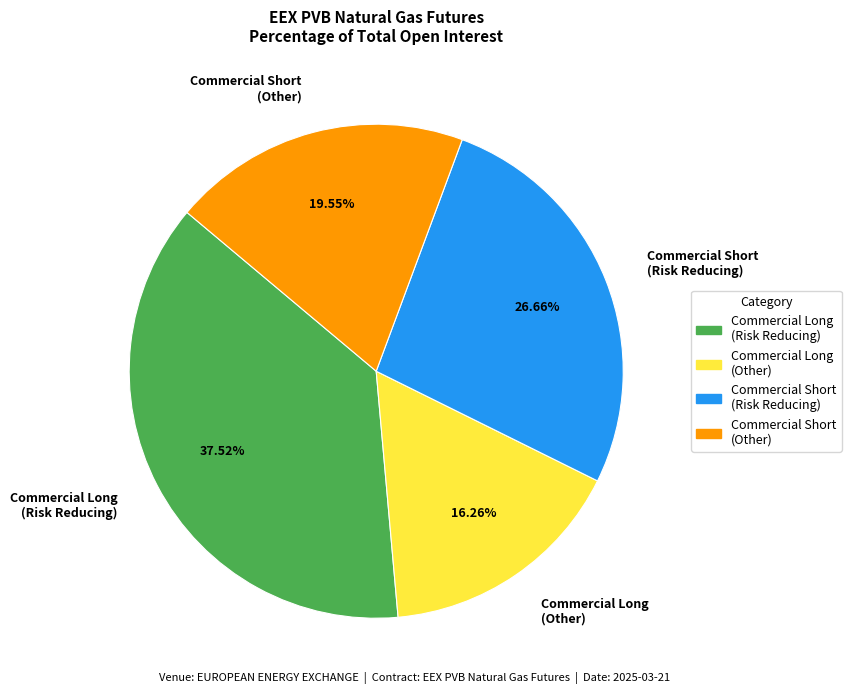

Which category has the biggest portion of the pie?

Commercial Long (Risk Reducing)